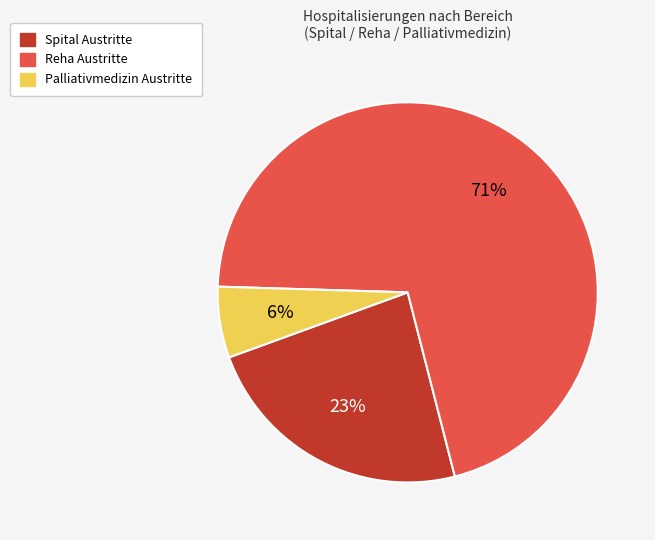

To the nearest percent, what is the average slice percentage?

33%